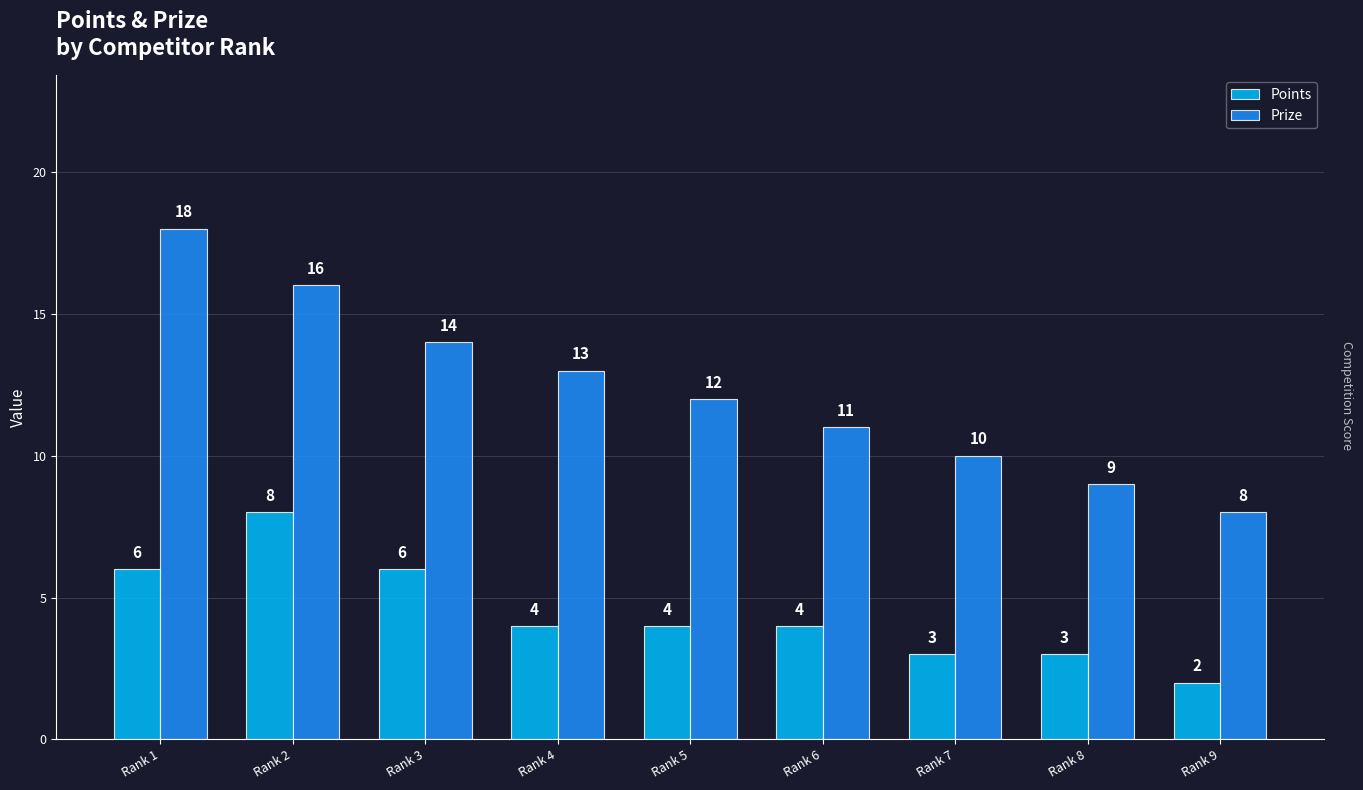

Which series has the largest total across all categories?

Prize